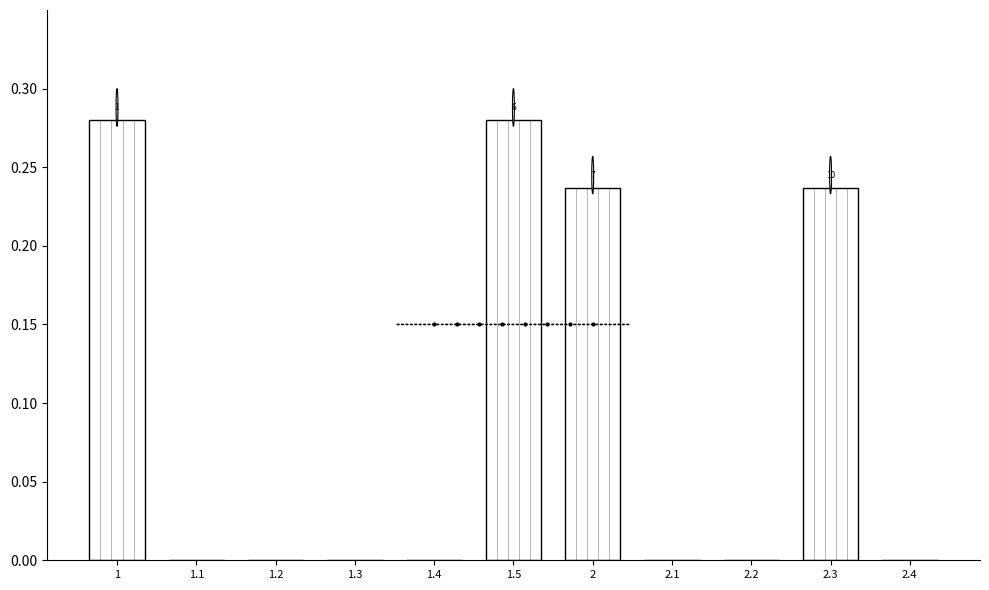

The chart shows a value of 0.1 at 1.4. True or false?

False